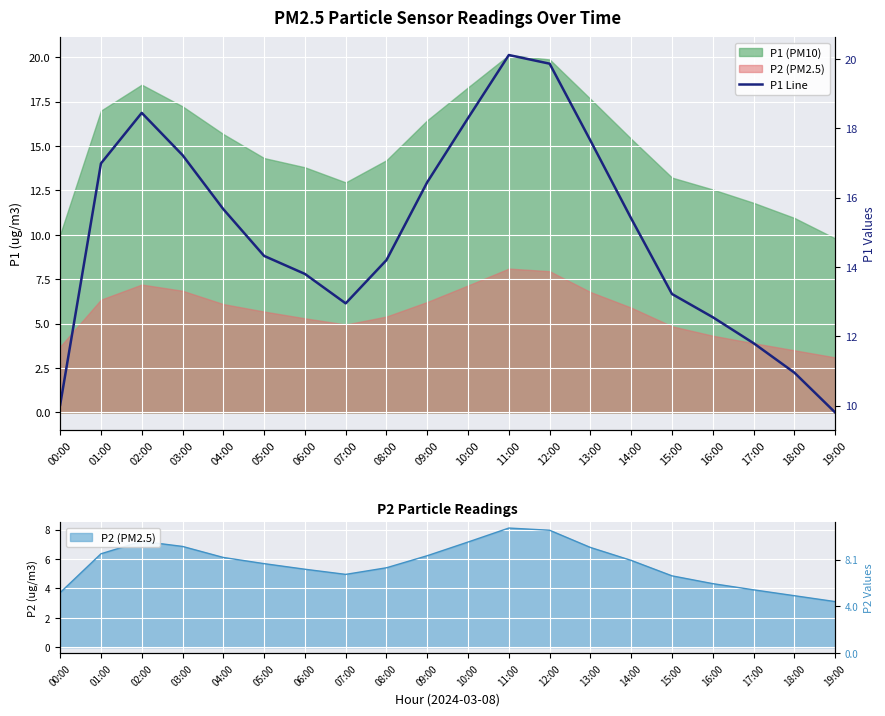

What is the label of the 11th point from the right?

09:00